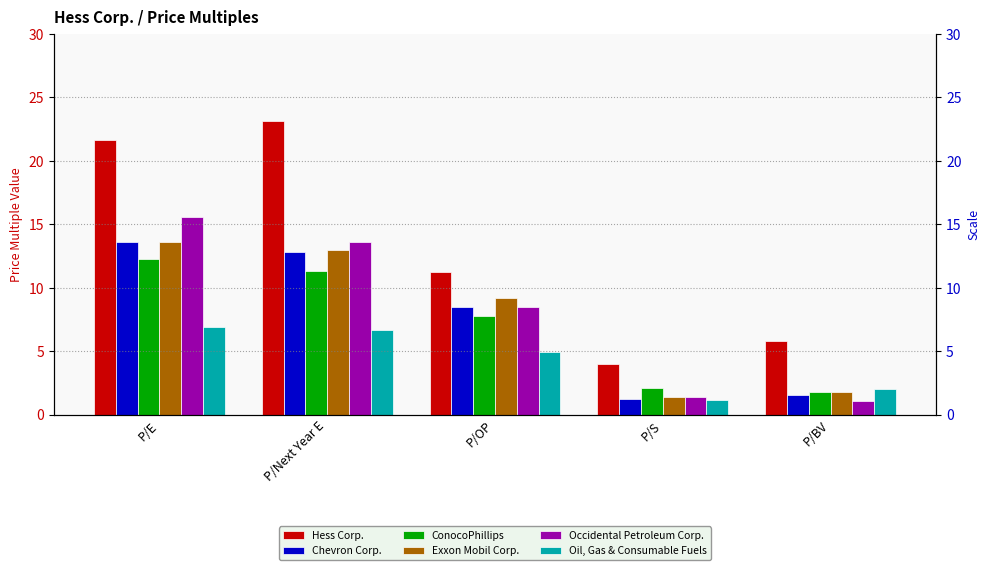

What is the value of the Occidental Petroleum Corp. bar at the 4th from the left?

1.4